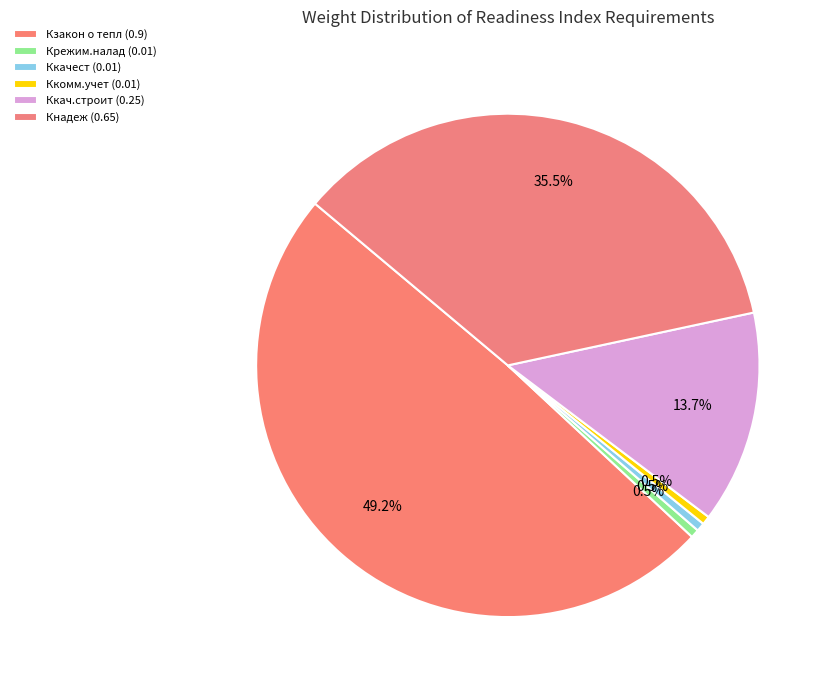

Count the number of slices in the pie.

6